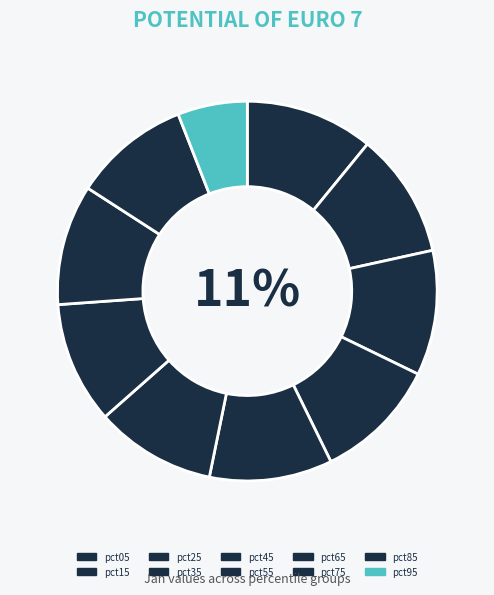

How many slices are in this pie chart?

10